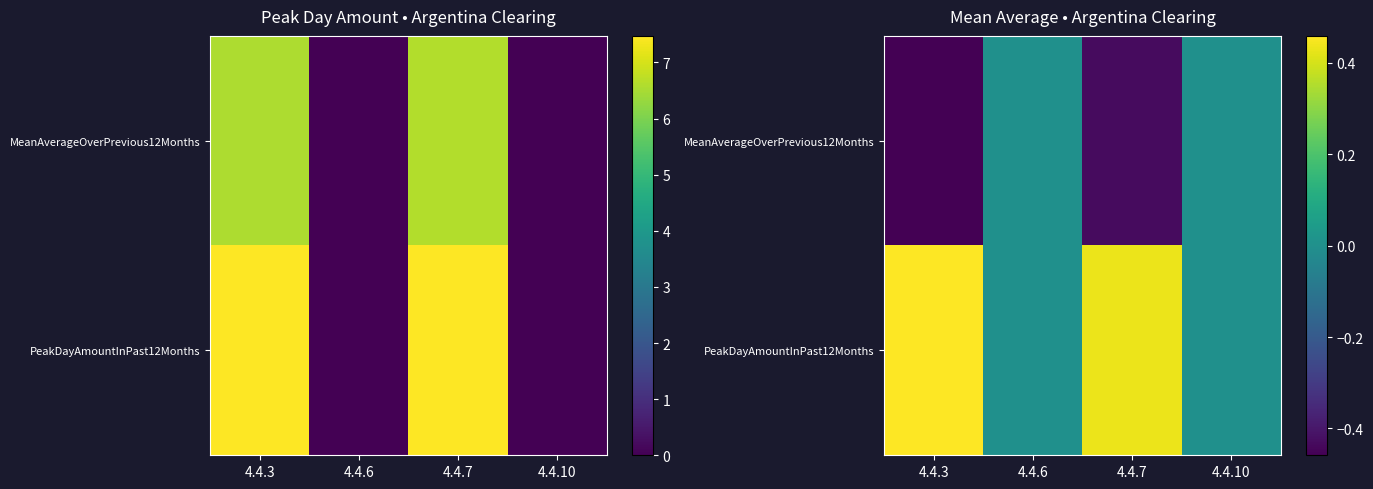

What is the difference between the maximum and minimum values in the PeakDayAmountInPast12Months series?

0.5